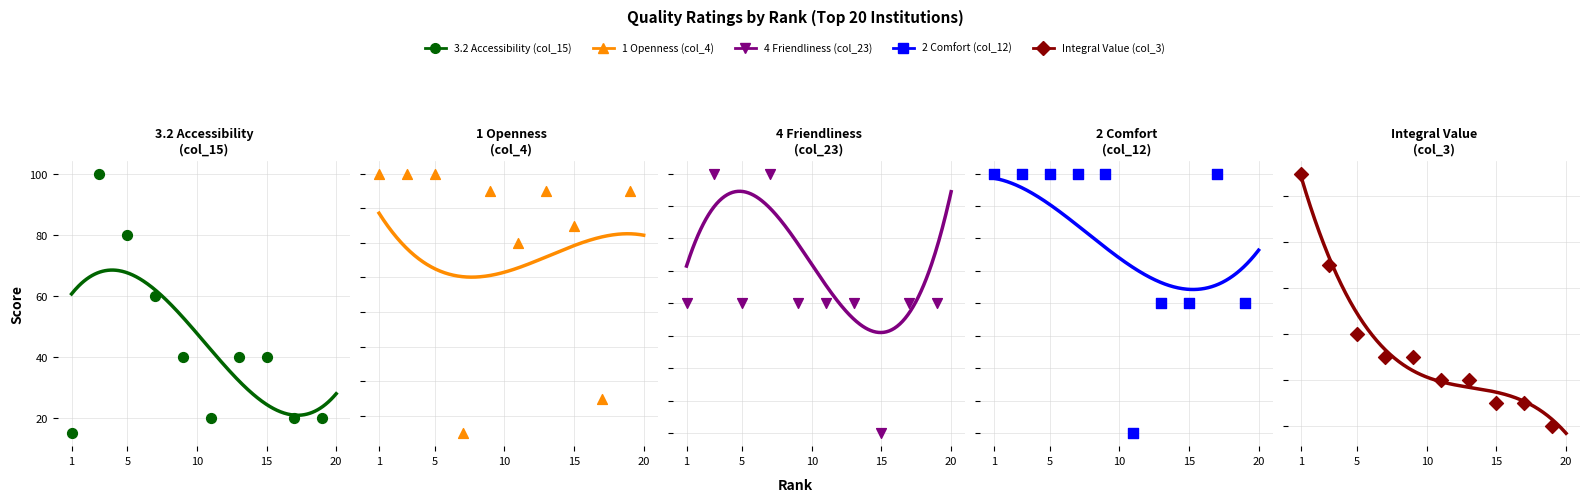

Which series has the largest Y range (max minus min)?

3.2 Accessibility (col_15)